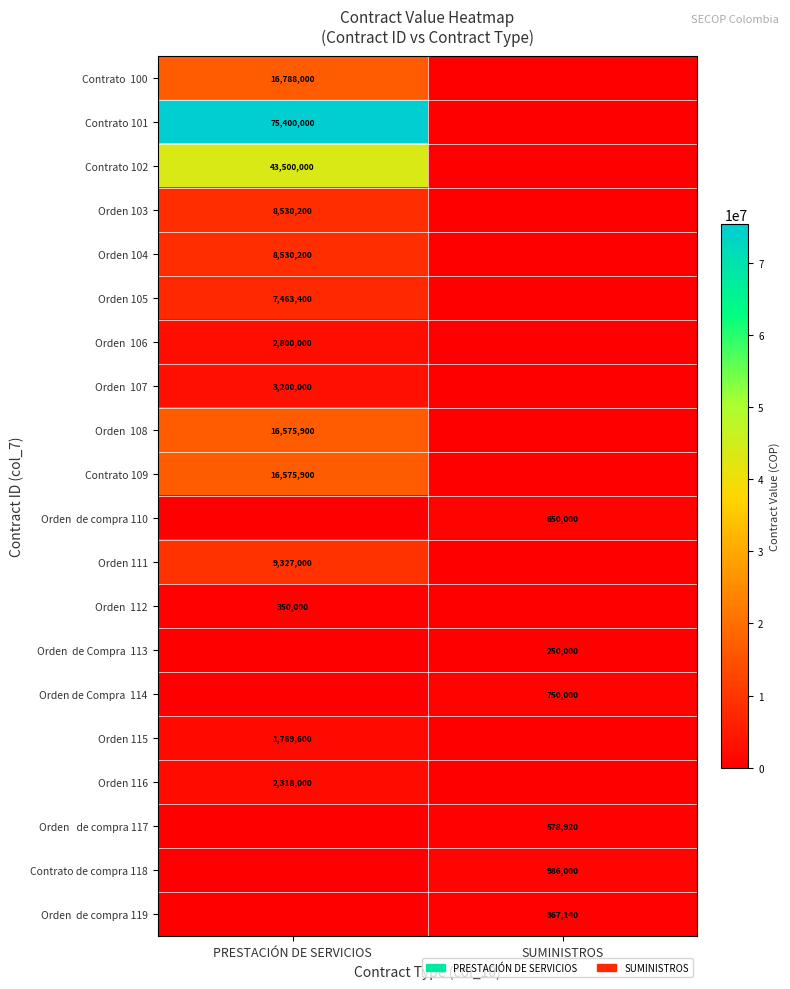

The Orden 115 series shows 1137302 at PRESTACIÓN DE SERVICIOS. True or false?

False